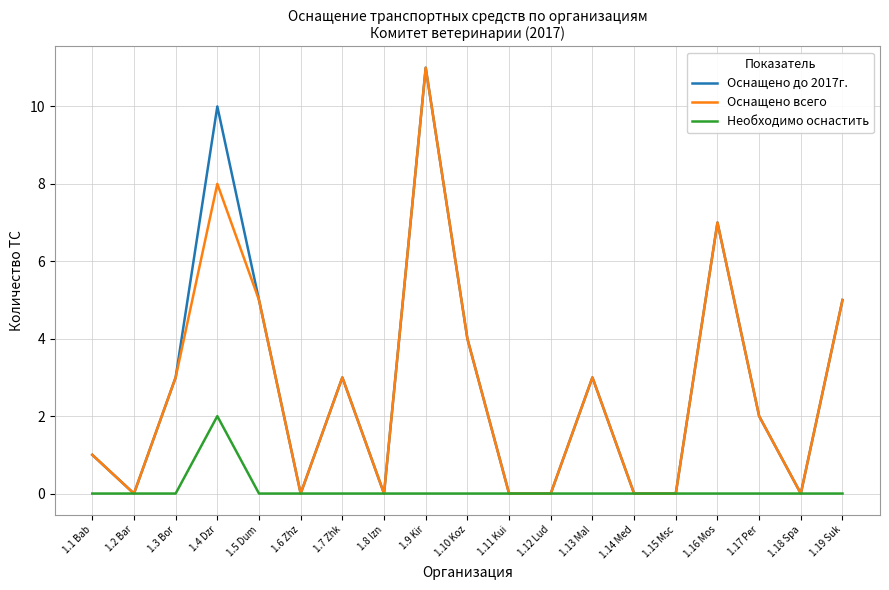

Reading right to left, extract all data points from this chart.

Оснащено до 2017г.: 1.19 Suk=5	1.18 Spa=0	1.17 Per=2	1.16 Mos=7	1.15 Msc=0	1.14 Med=0	1.13 Mal=3	1.12 Lud=0	1.11 Kui=0	1.10 Koz=4	1.9 Kir=11	1.8 Izn=0	1.7 Zhk=3	1.6 Zhz=0	1.5 Dum=5	1.4 Dzr=10	1.3 Bor=3	1.2 Bar=0	1.1 Bab=1
Оснащено всего: 1.19 Suk=5	1.18 Spa=0	1.17 Per=2	1.16 Mos=7	1.15 Msc=0	1.14 Med=0	1.13 Mal=3	1.12 Lud=0	1.11 Kui=0	1.10 Koz=4	1.9 Kir=11	1.8 Izn=0	1.7 Zhk=3	1.6 Zhz=0	1.5 Dum=5	1.4 Dzr=8	1.3 Bor=3	1.2 Bar=0	1.1 Bab=1
Необходимо оснастить: 1.19 Suk=0	1.18 Spa=0	1.17 Per=0	1.16 Mos=0	1.15 Msc=0	1.14 Med=0	1.13 Mal=0	1.12 Lud=0	1.11 Kui=0	1.10 Koz=0	1.9 Kir=0	1.8 Izn=0	1.7 Zhk=0	1.6 Zhz=0	1.5 Dum=0	1.4 Dzr=2	1.3 Bor=0	1.2 Bar=0	1.1 Bab=0